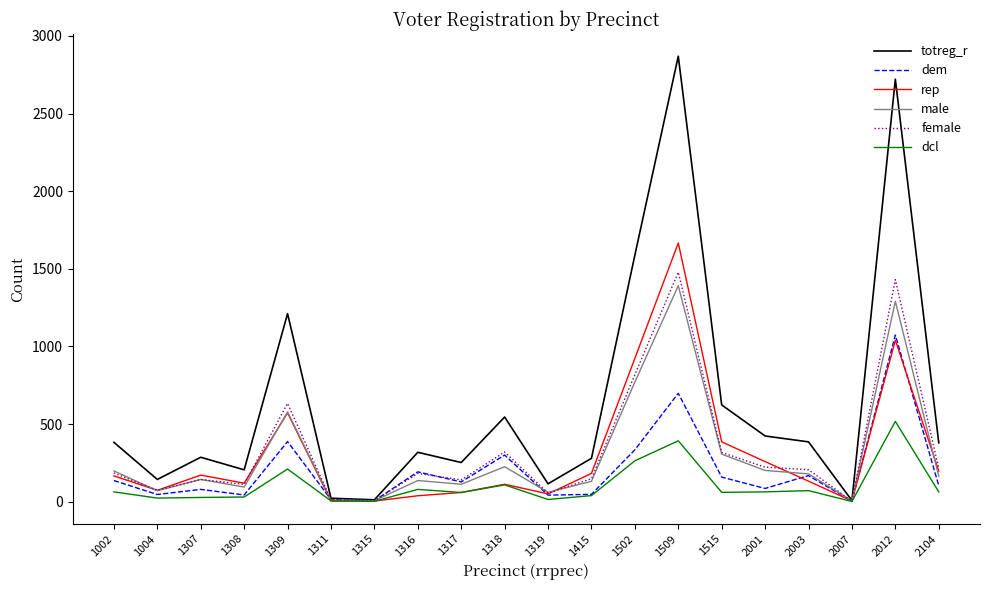

Between 1307 and 1308, which series saw the biggest shift?

totreg_r